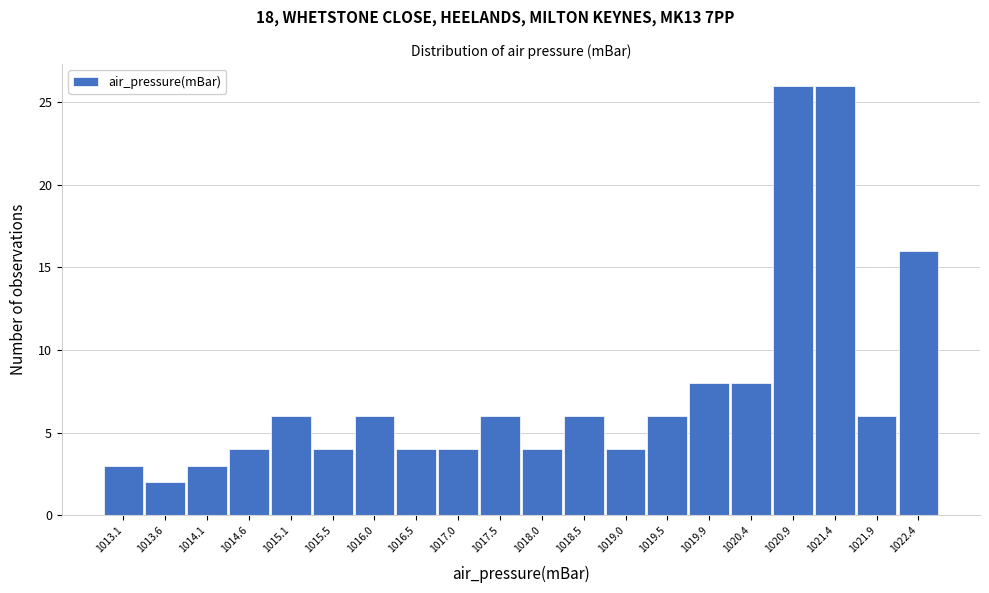

Reading left to right, list all the values displayed in this chart.

3	2	3	4	6	4	6	4	4	6	4	6	4	6	8	8	26	26	6	16